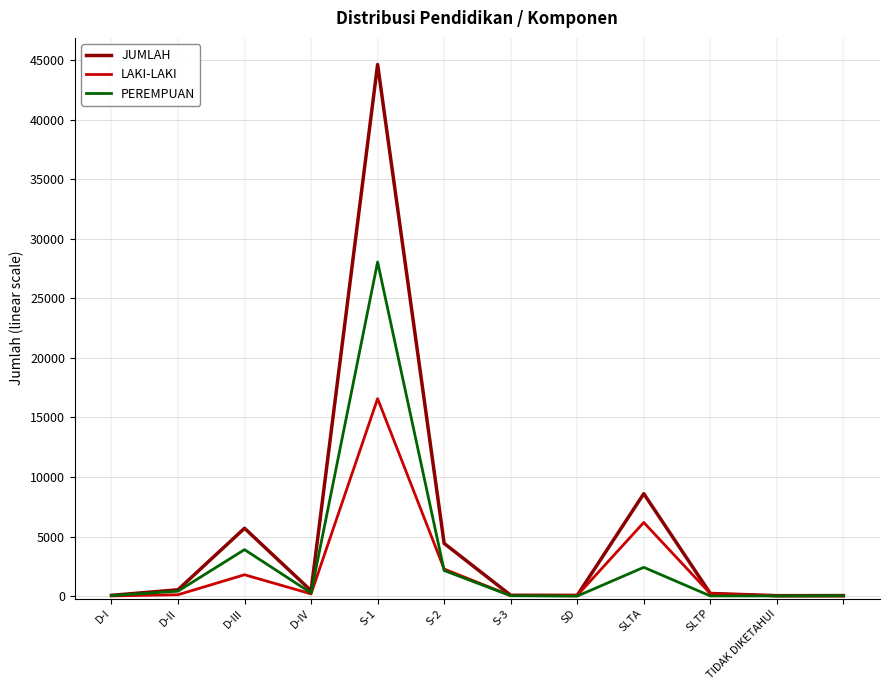

Rank the series by their maximum value, from highest to lowest.

JUMLAH, PEREMPUAN, LAKI-LAKI